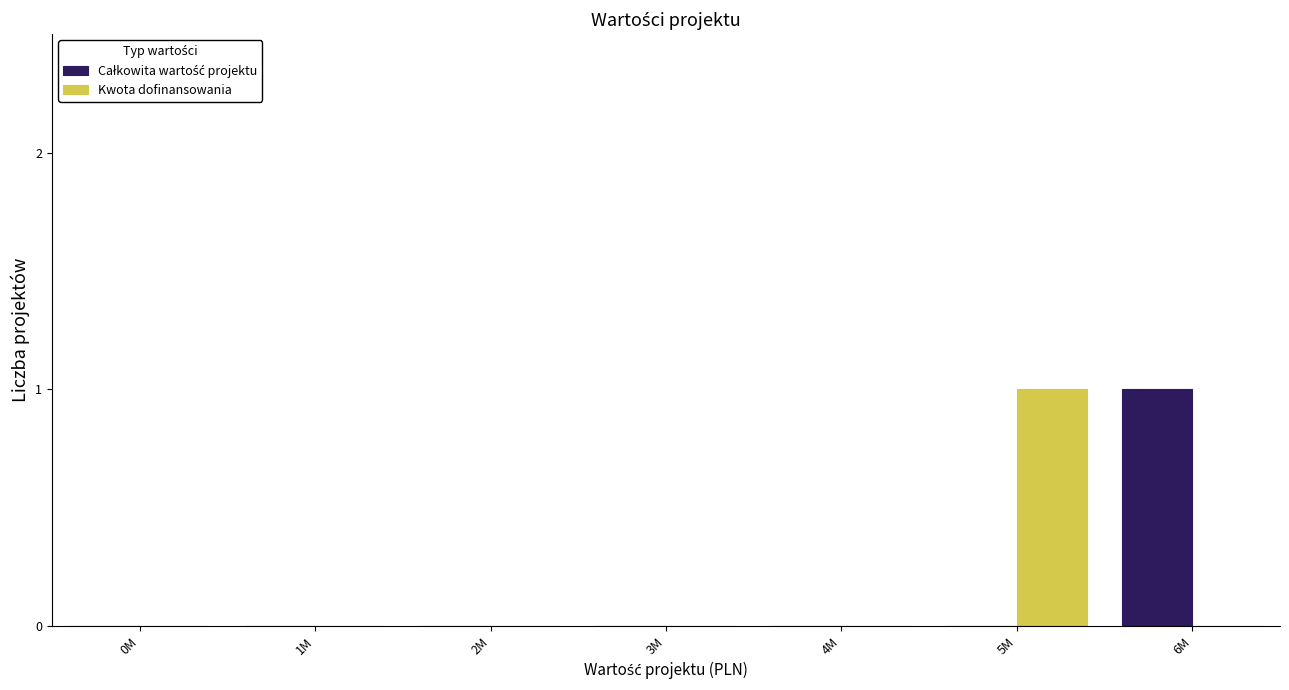

Is it true that Kwota dofinansowania equals -1 at 3M?

False